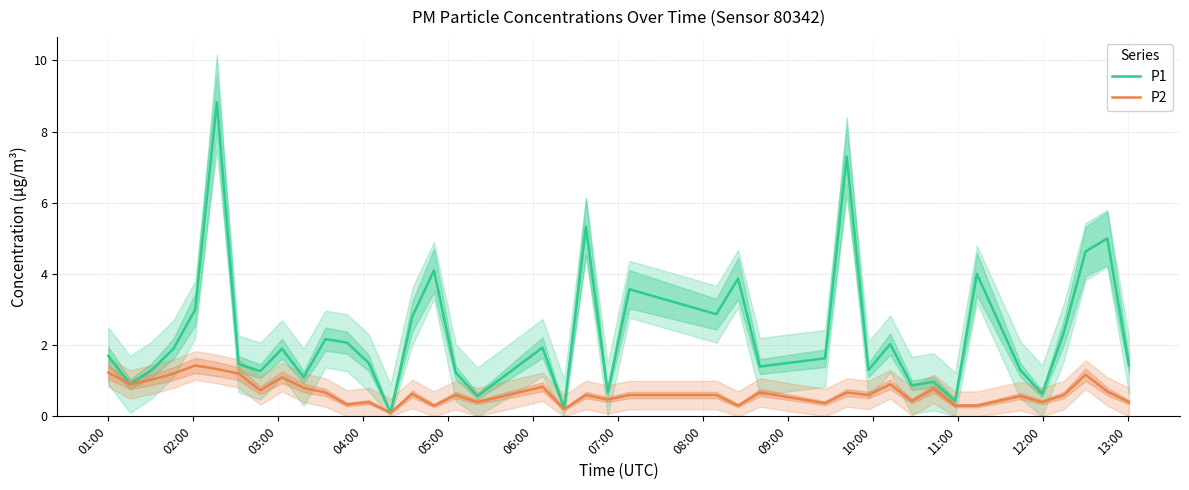

What is the maximum value for P2?

1.4